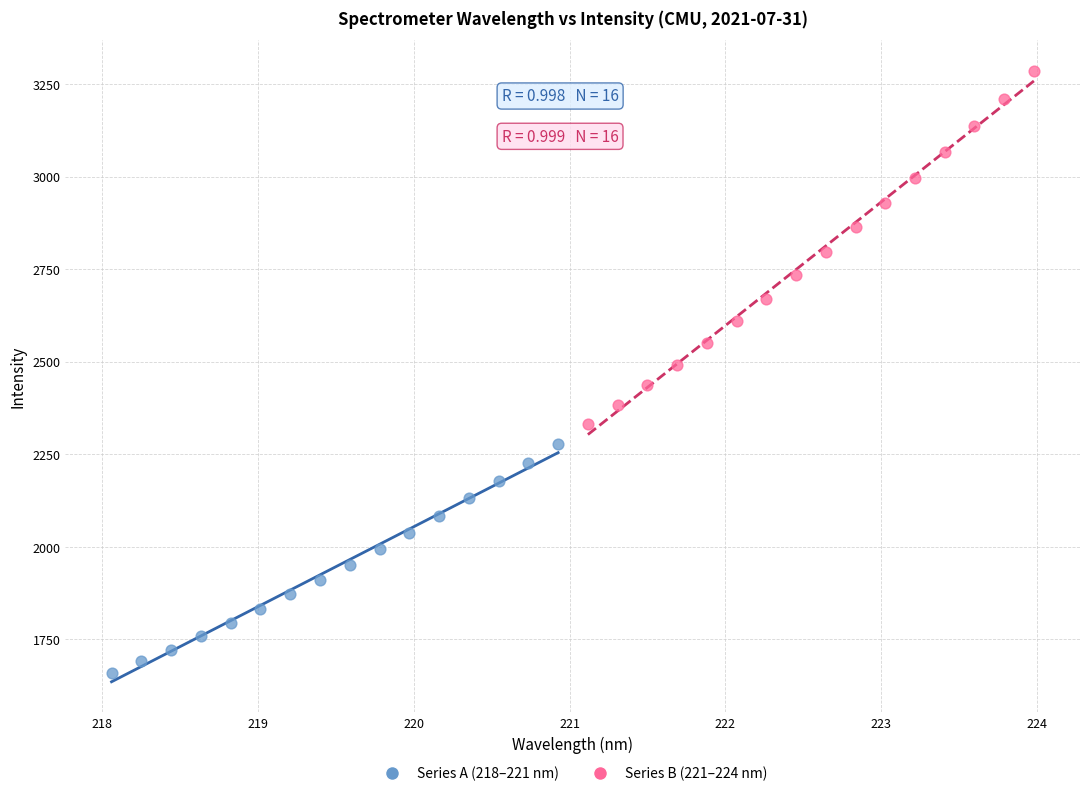

Which series reaches the maximum Y coordinate?

Series B (221–224 nm)